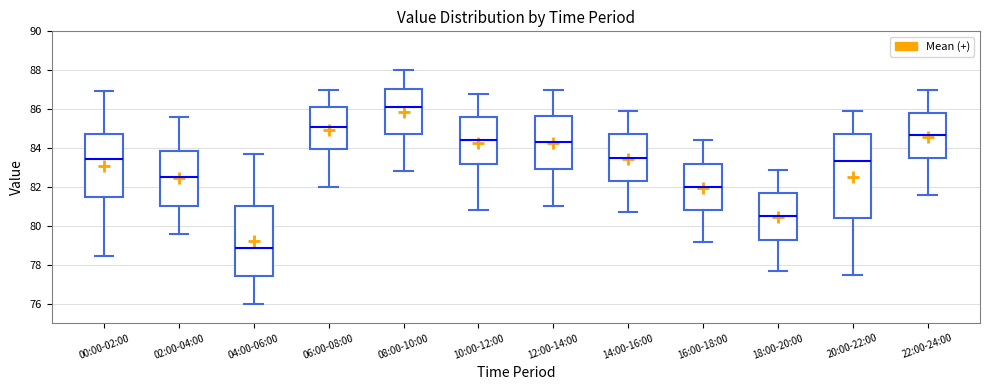

Where is the upper edge of the box for 16:00-18:00 on the y-axis? The values are not printed on the chart, so give them approximately, as read against the axis.

83.2